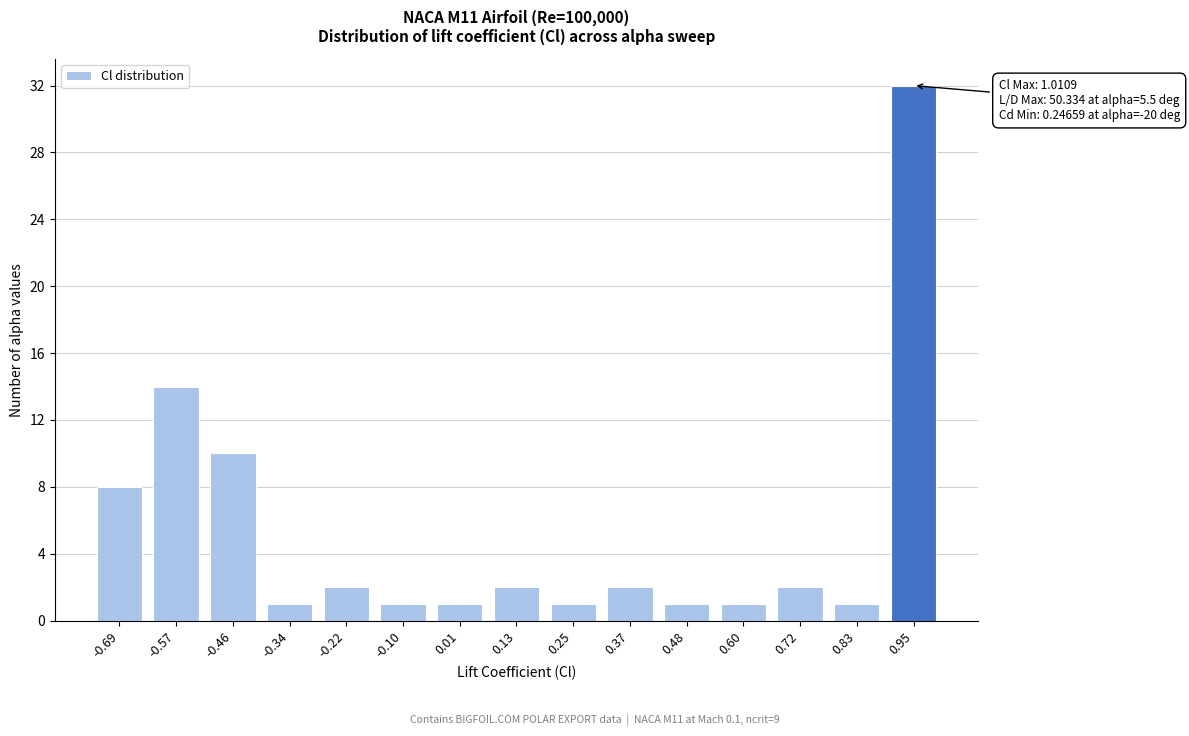

Reading right to left, extract all data points from this chart.

32	1	2	1	1	2	1	2	1	1	2	1	10	14	8